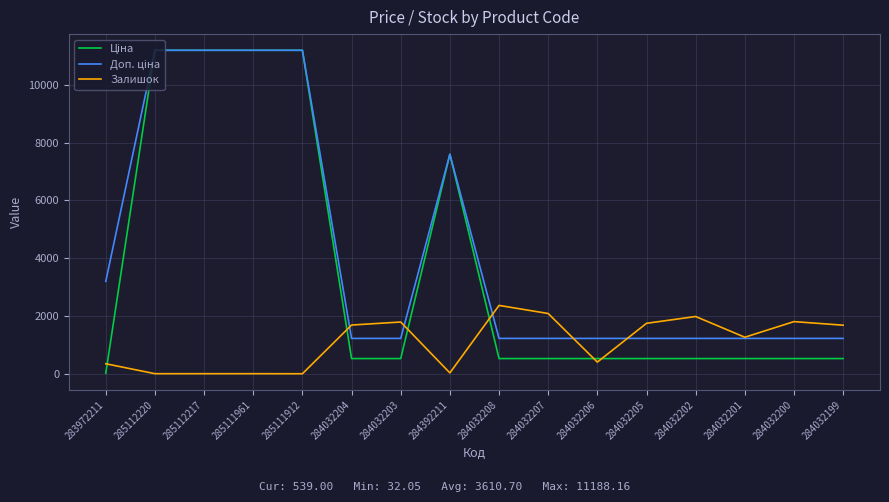

What is the spread (max minus min) of values at 284032203?

1263.0